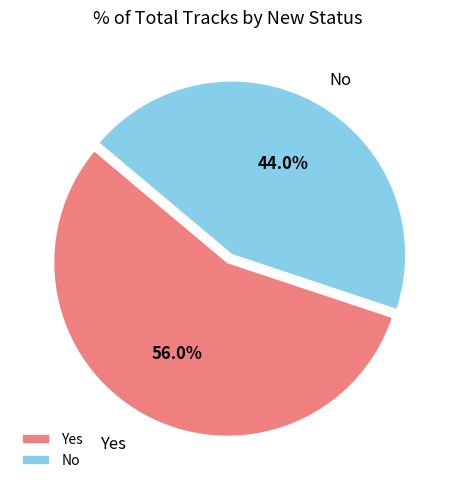

How many segments does this pie chart have?

2